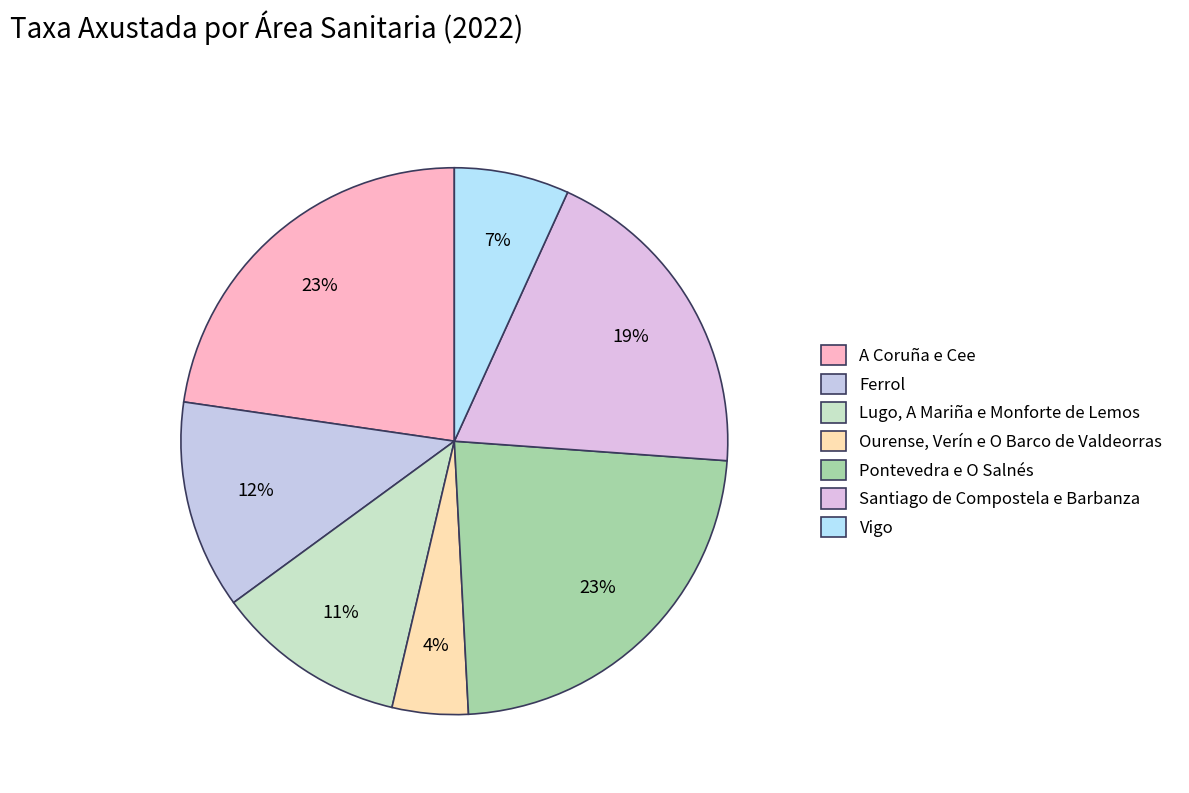

Which has a higher value, Ferrol or A Coruña e Cee?

A Coruña e Cee